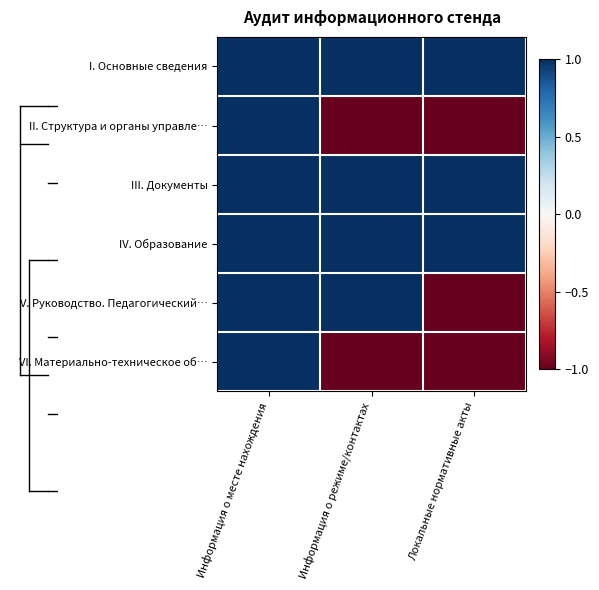

At which category is the sum across all series the highest?

Информация о месте нахождения